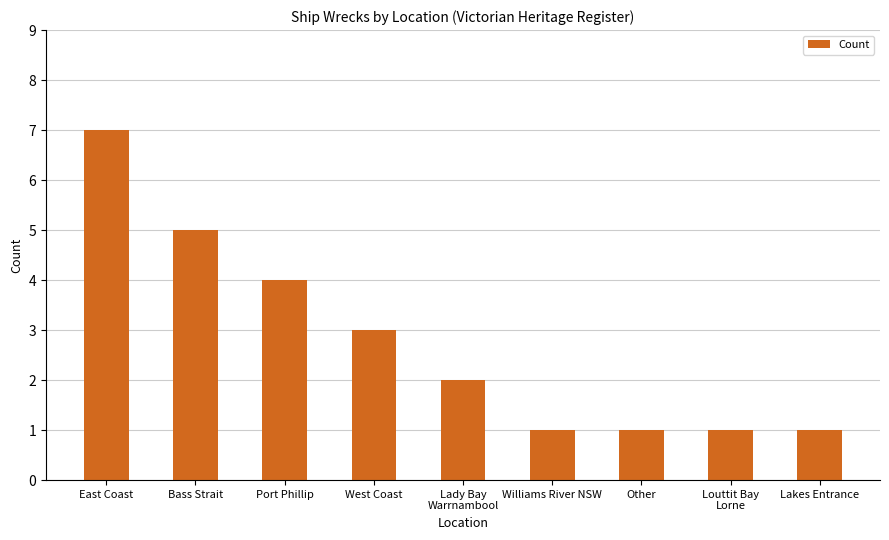

What is the difference between the second highest and second lowest values?

4